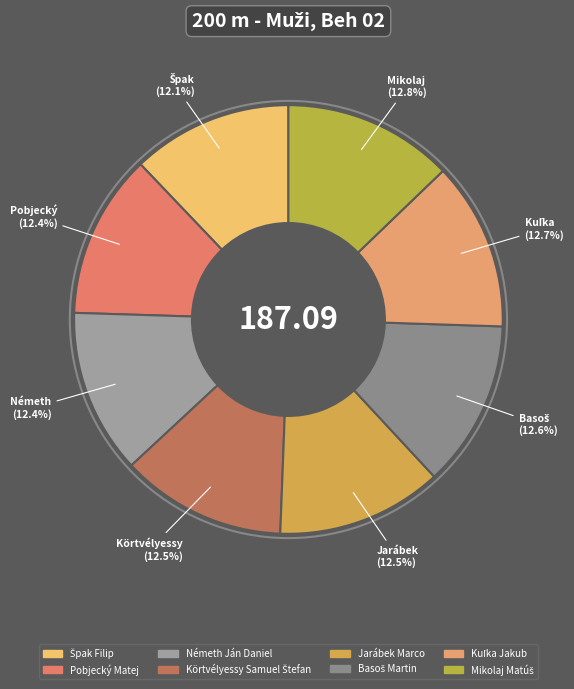

How many segments does this pie chart have?

8